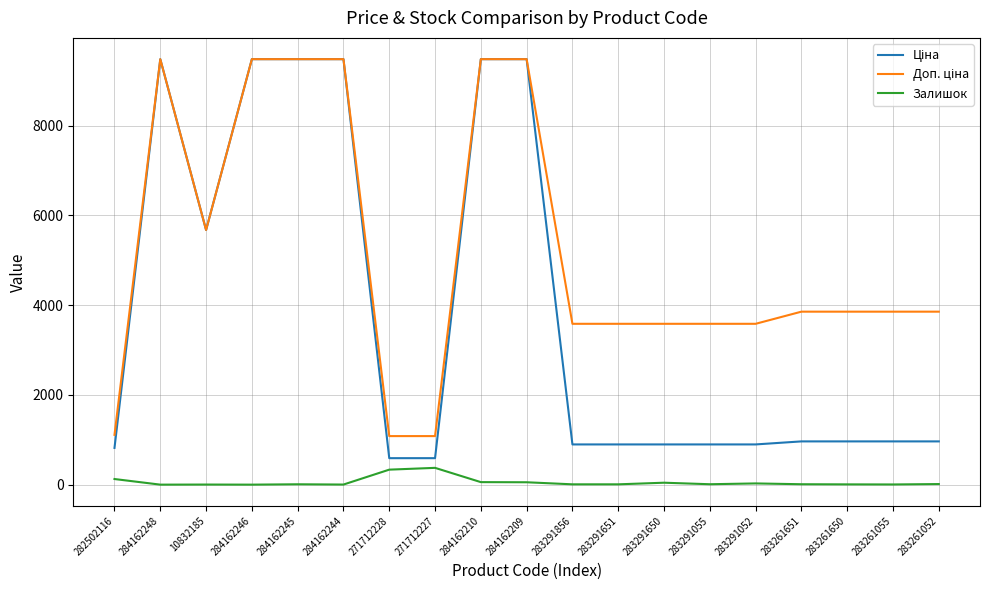

Is it true that Залишок equals 125.0 at 282502116?

True